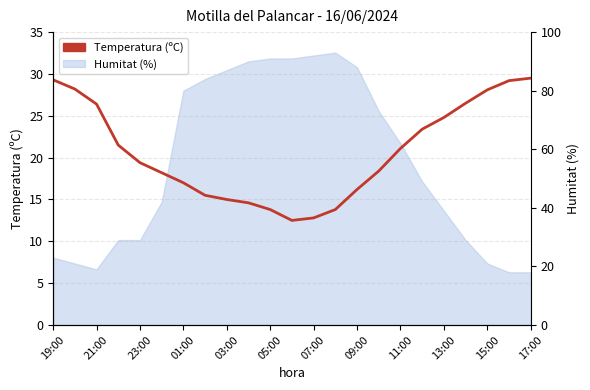

True or false: the data shows 20.5 at 03:00.

False